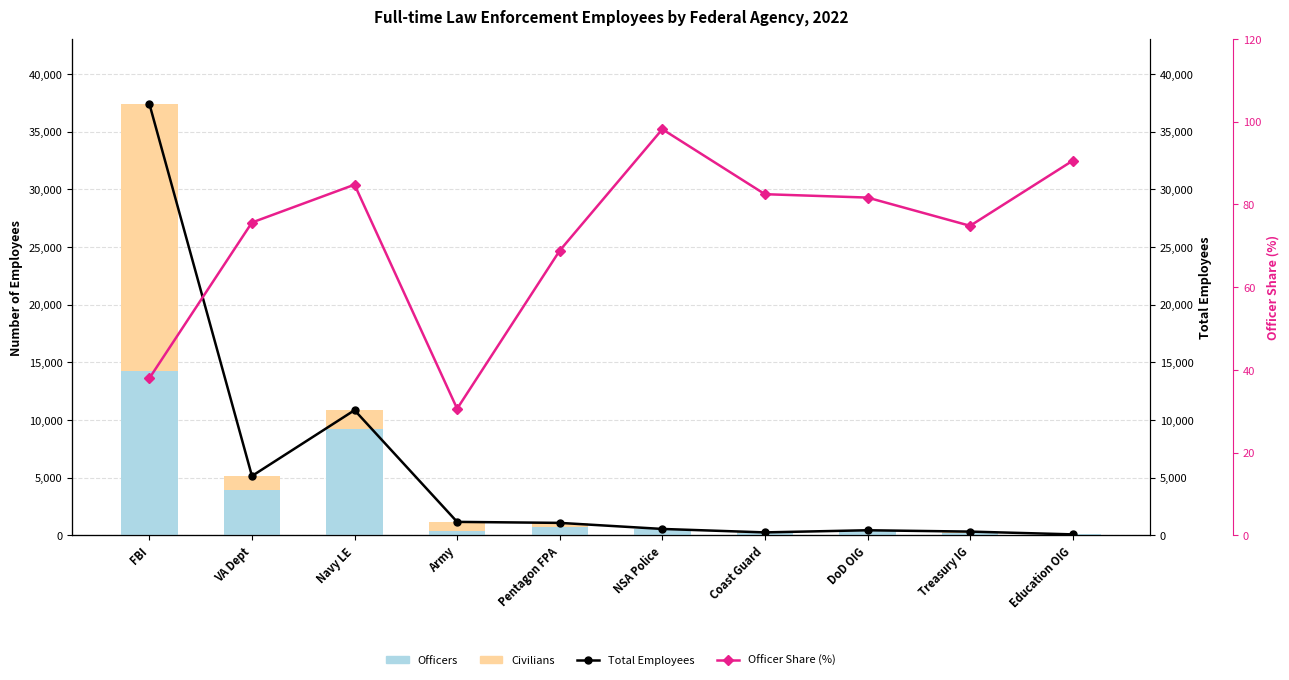

Where does the Total Employees series first go above 1082?

FBI